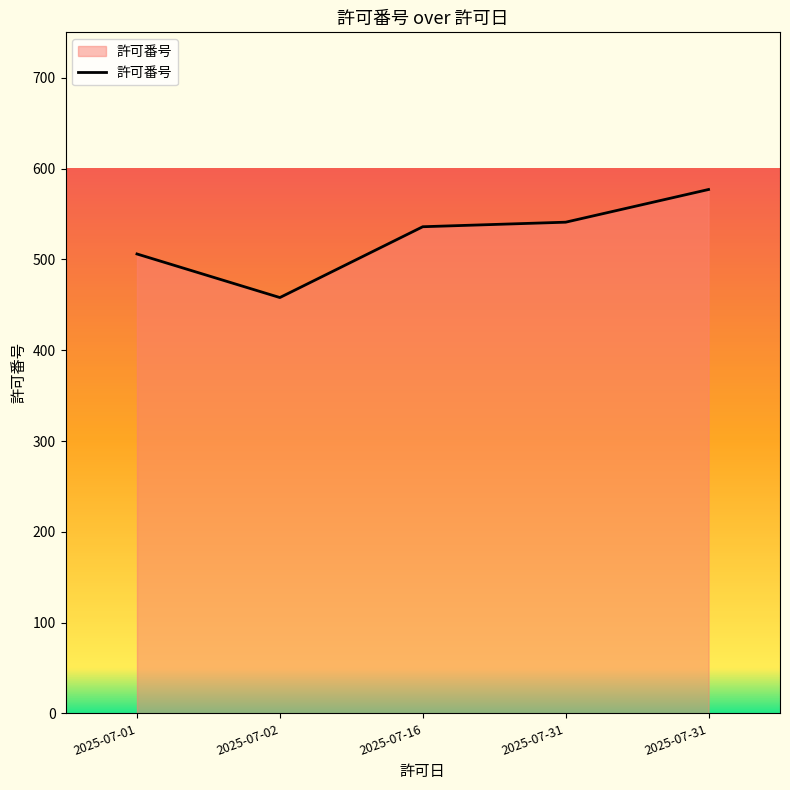

At which label is the value closest to 517?

2025-07-01